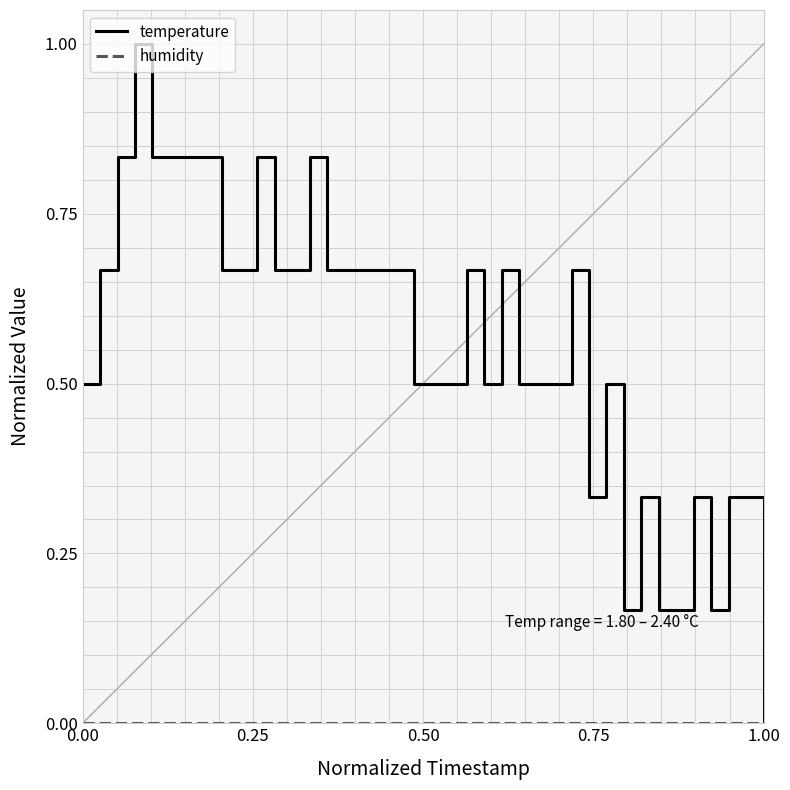

Which series has the largest total across all categories?

temperature